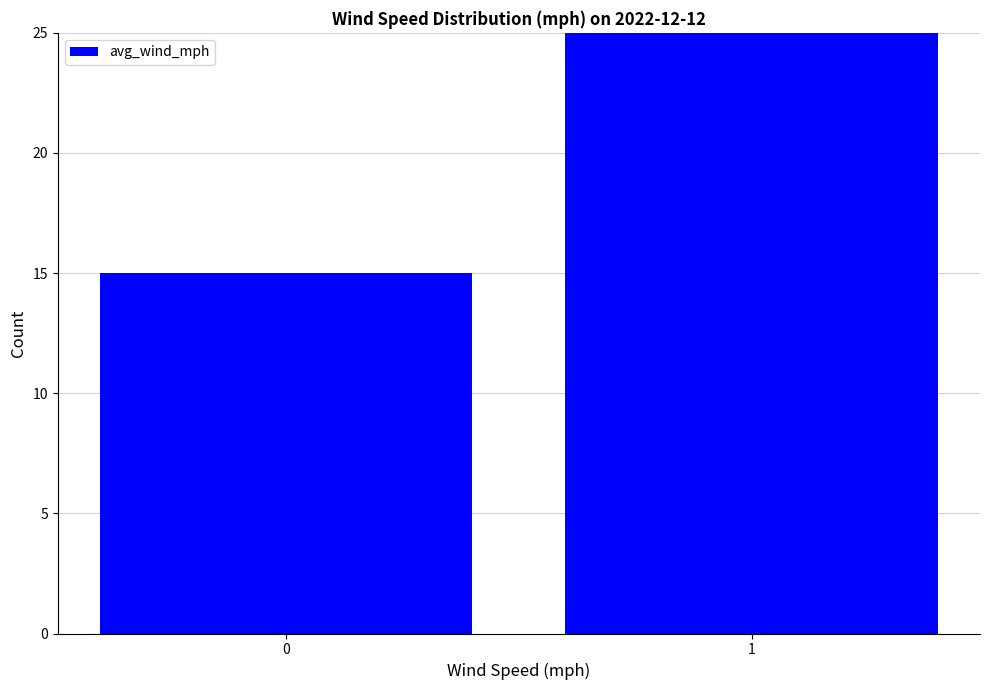

List the labels in order of value, smallest first.

0, 1